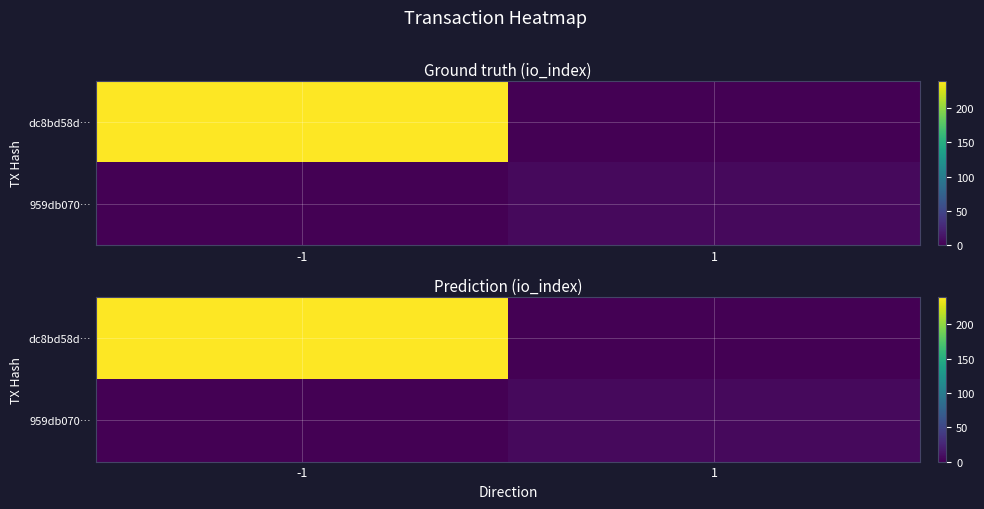

The 959db070… series shows 3 at 1. True or false?

False